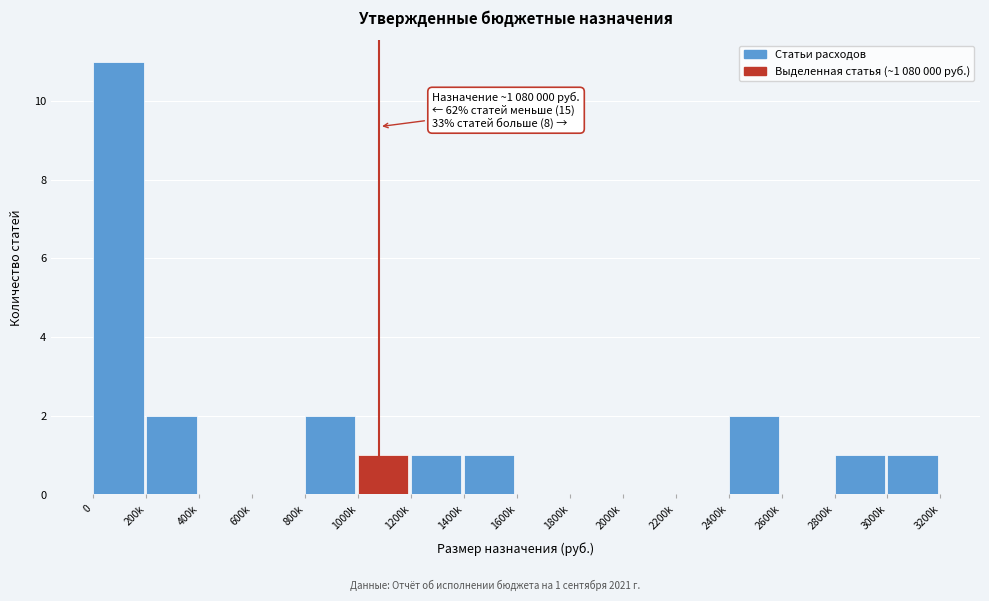

Reading left to right, list all the values displayed in this chart.

0=11	200k=2	400k=0	600k=0	800k=2	1000k=1	1200k=1	1400k=1	1600k=0	1800k=0	2000k=0	2200k=0	2400k=2	2600k=0	2800k=1	3000k=1